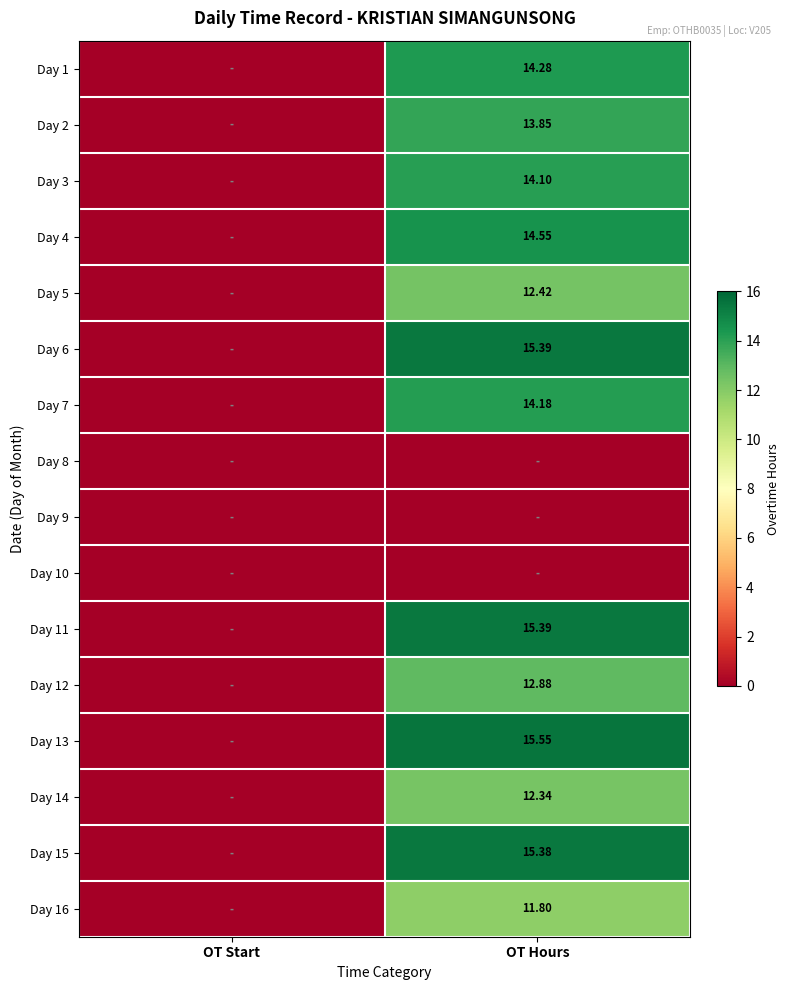

Is the value of Day 12 at OT Hours greater than the value of Day 6 at OT Hours?

No